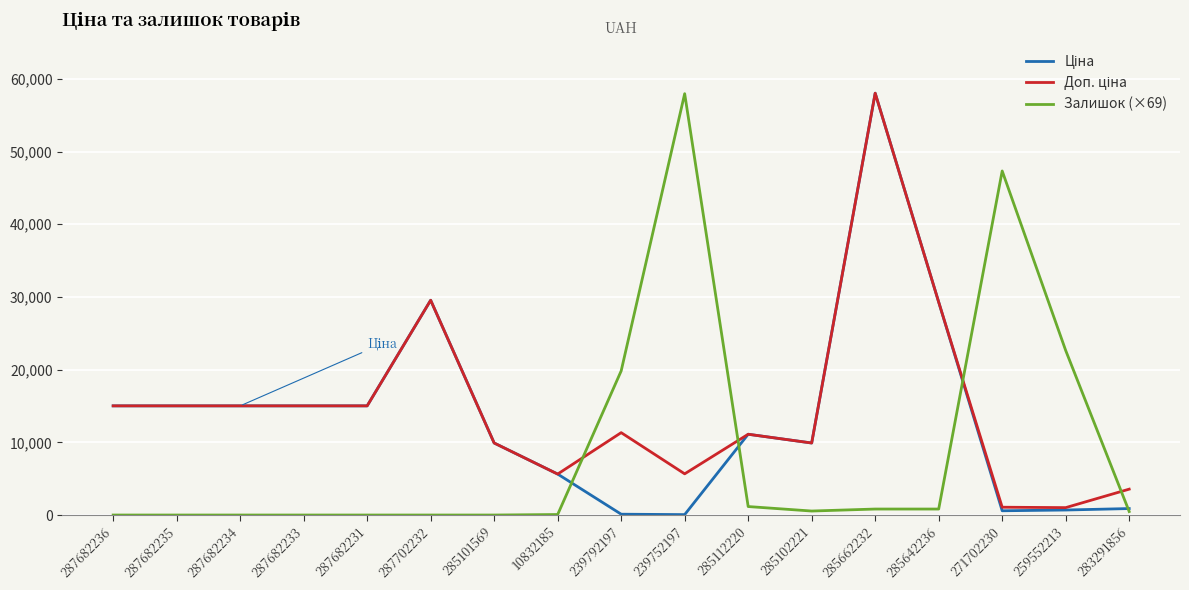

True or false: Залишок (×69) has a value of 39643.1 at 259552213.

False